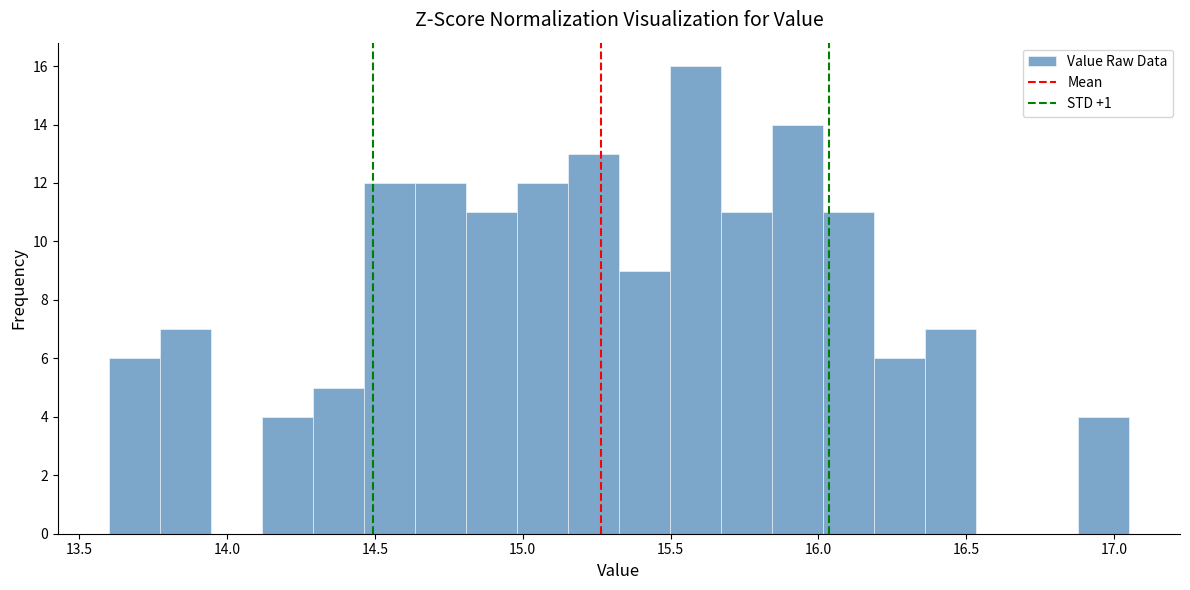

Read against the x-axis, roughly where is the centre of the tallest bar?

15.60